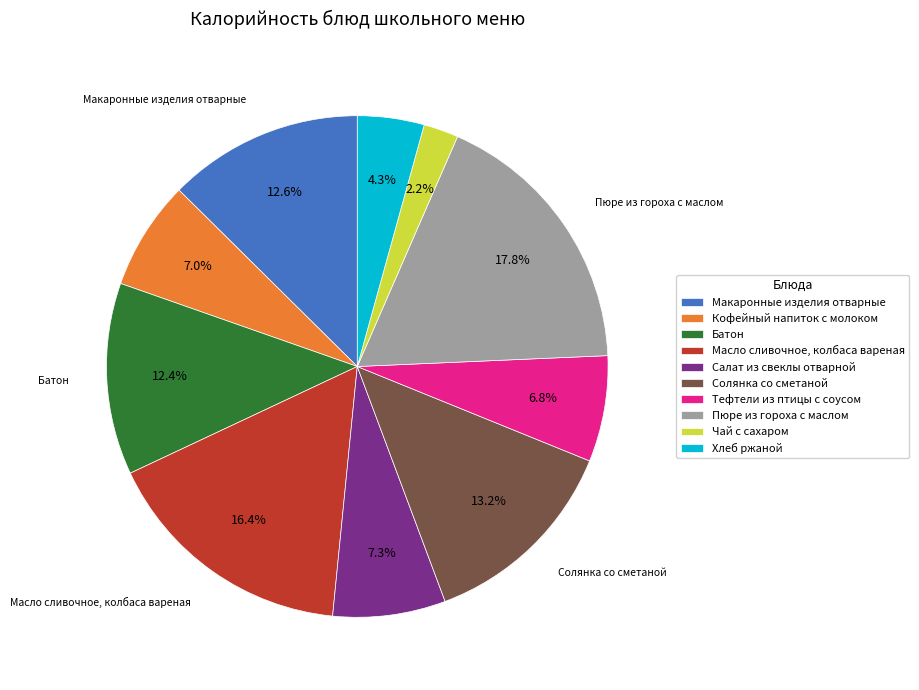

To the nearest percent, what is the difference between the largest and smallest slice percentages?

16%